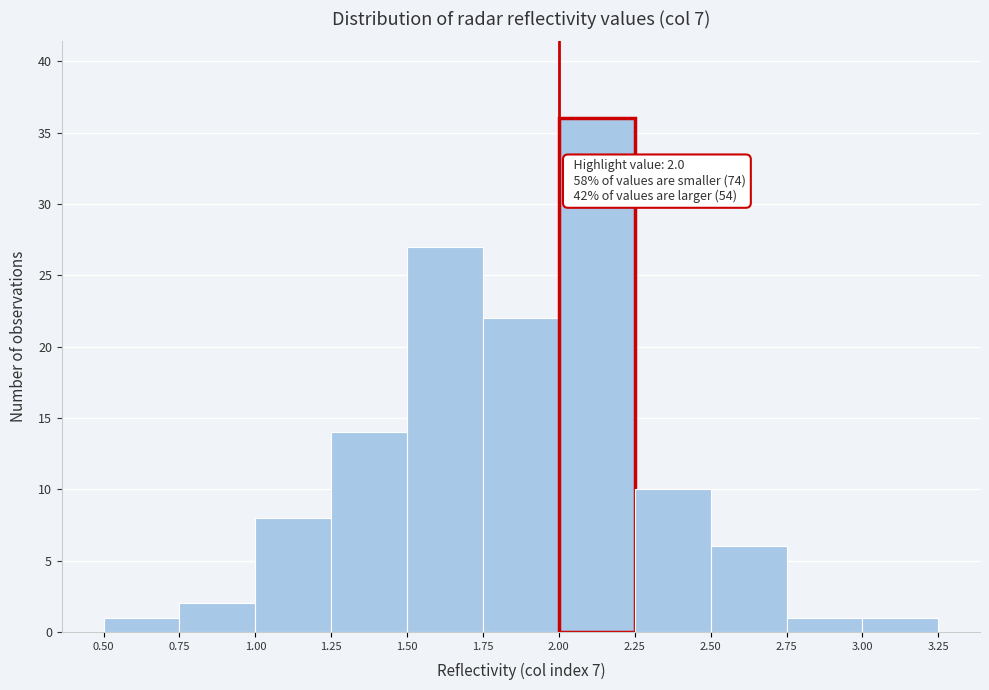

Which range on the x-axis has the tallest bar?

2.00 to 2.25